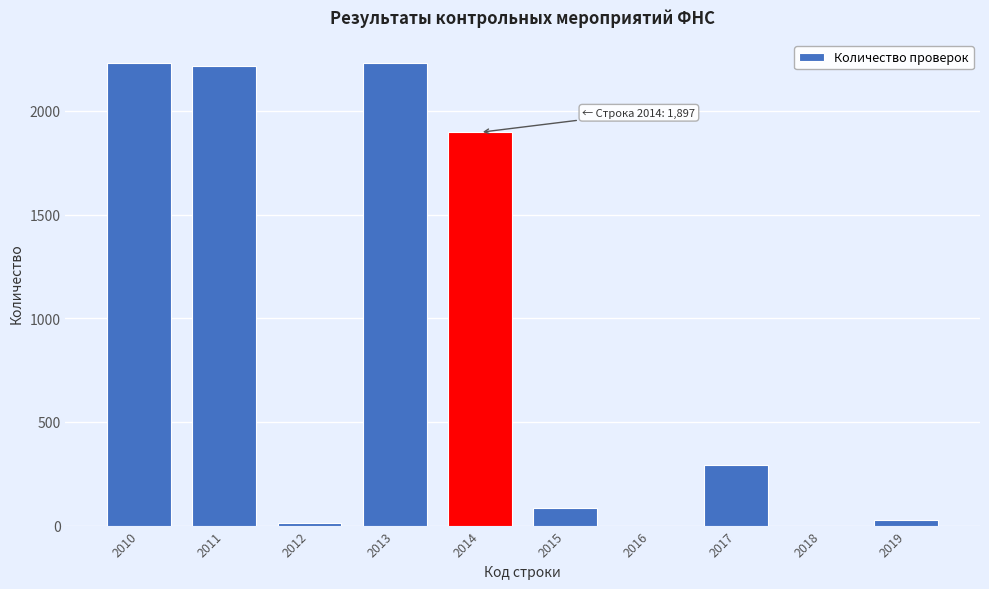

Reading left to right, transcribe all the data shown in this chart.

2010=2230	2011=2216	2012=14	2013=2230	2014=1897	2015=86	2016=0	2017=291	2018=0	2019=28